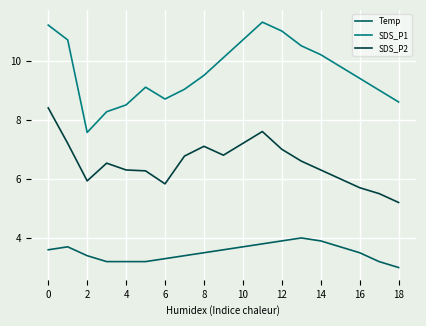

What is the minimum value for SDS_P1?

7.6